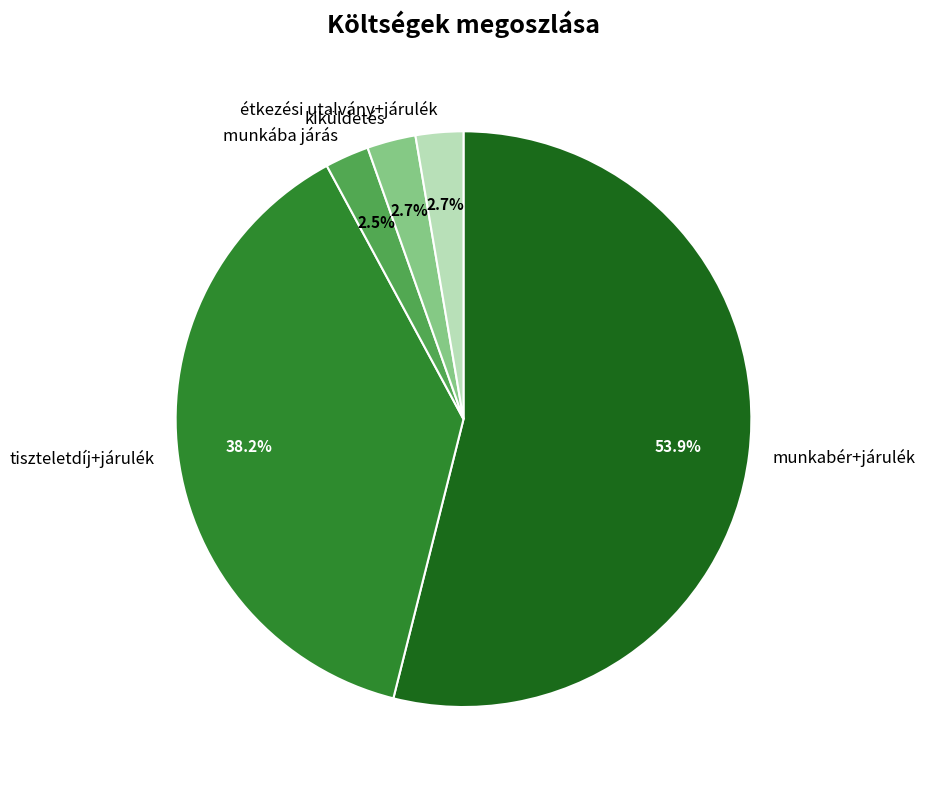

Approximately how many times larger is the value at étkezési utalvány+járulék compared to kiküldetés?

1.0